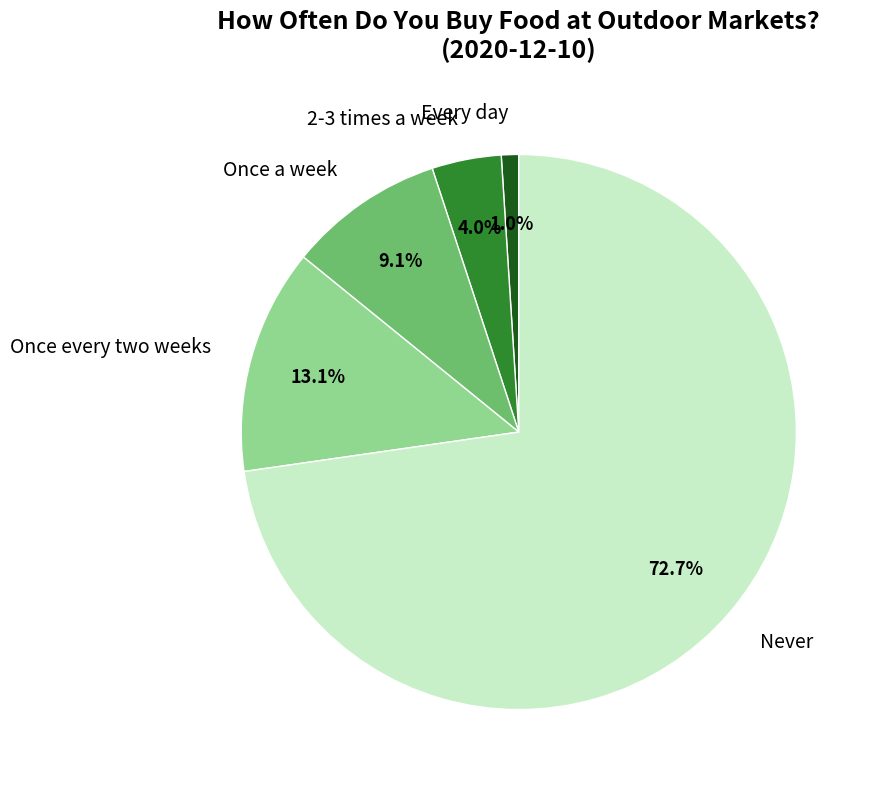

What percentage is the Never slice, to the nearest percent?

73%